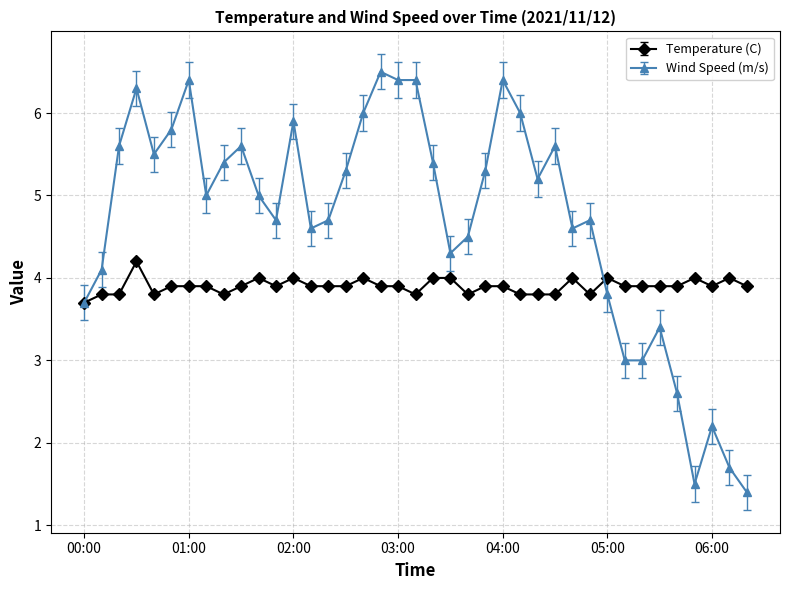

What is the greatest value displayed?

6.5